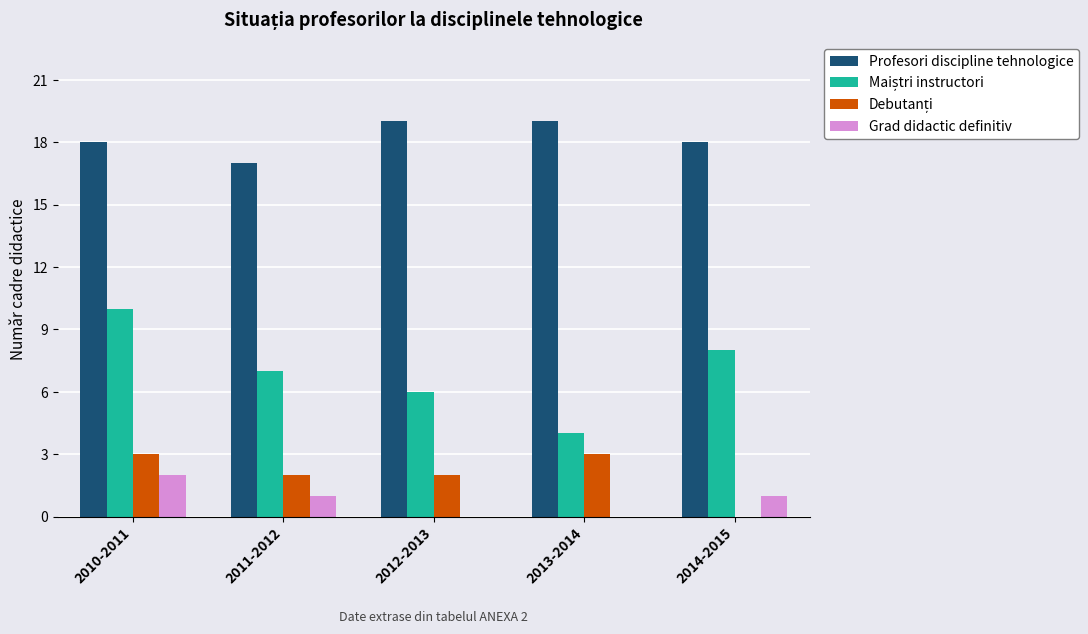

The Profesori discipline tehnologice series shows 18 at 2010-2011. True or false?

True